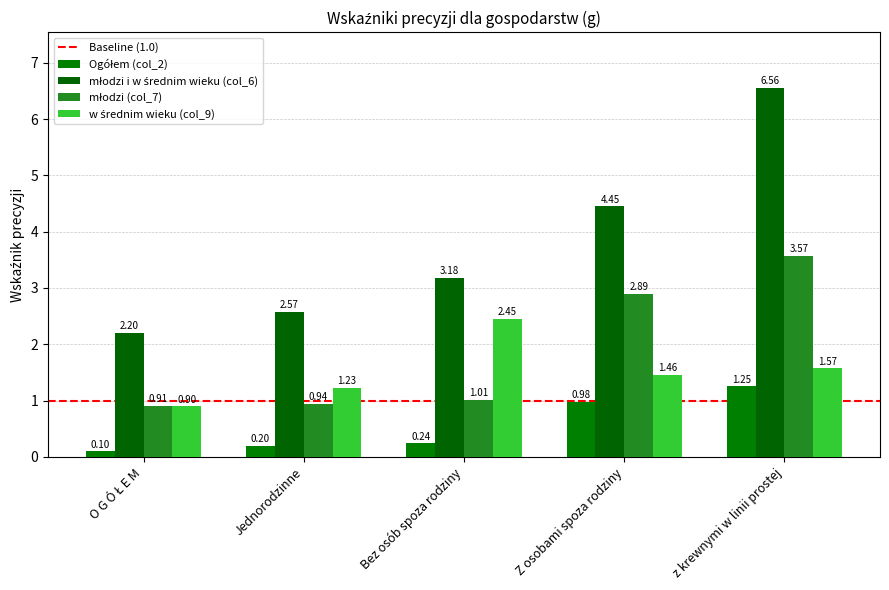

Count the number of data series in this chart.

4